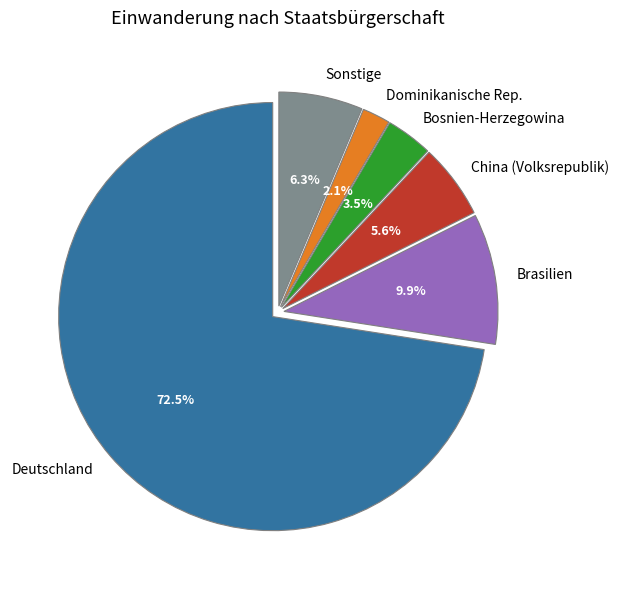

What percentage do Deutschland and Sonstige together represent?

78.9%